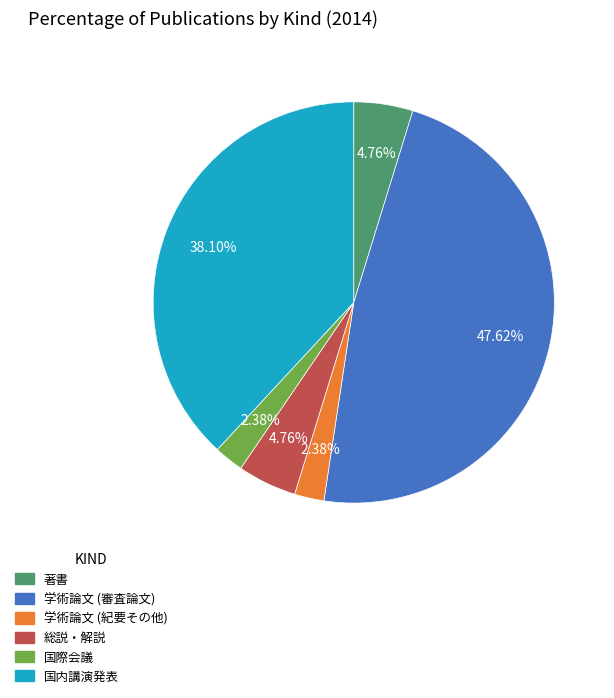

Which category has the biggest portion of the pie?

学術論文 (審査論文)